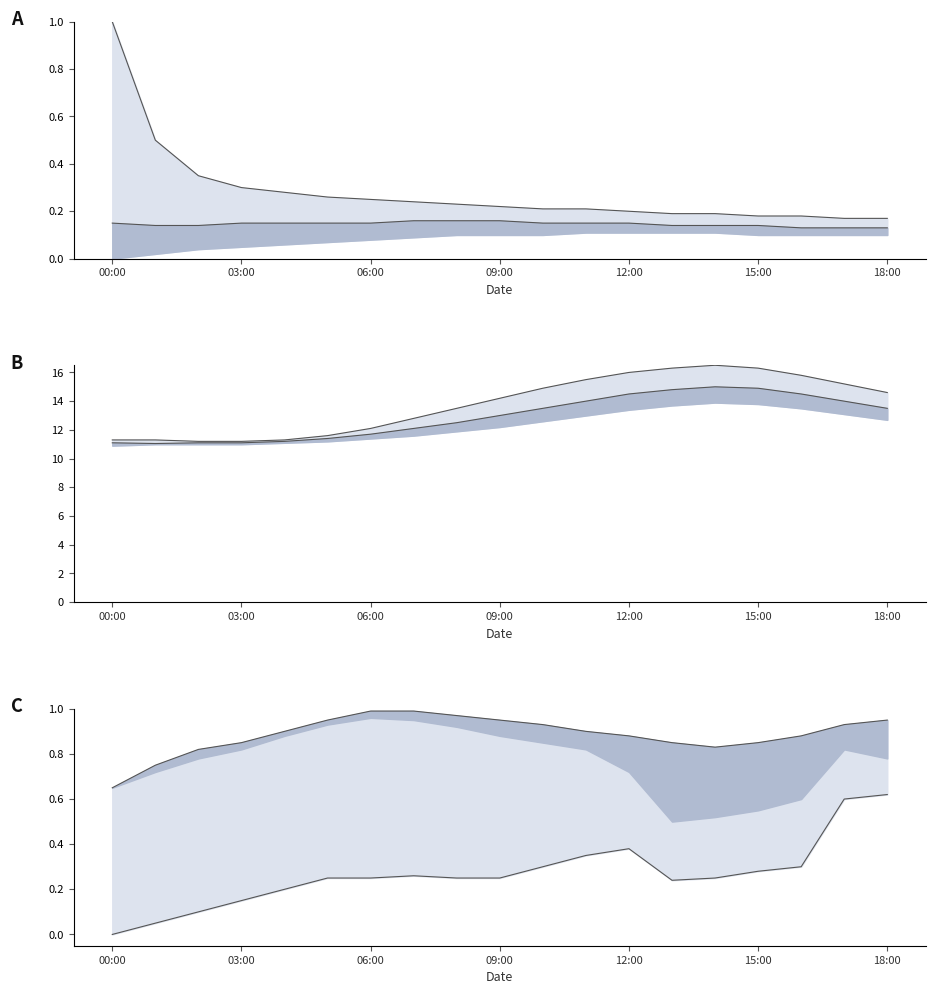

In humidity low, how many points are lower than both neighbors (excluding endpoints)?

1